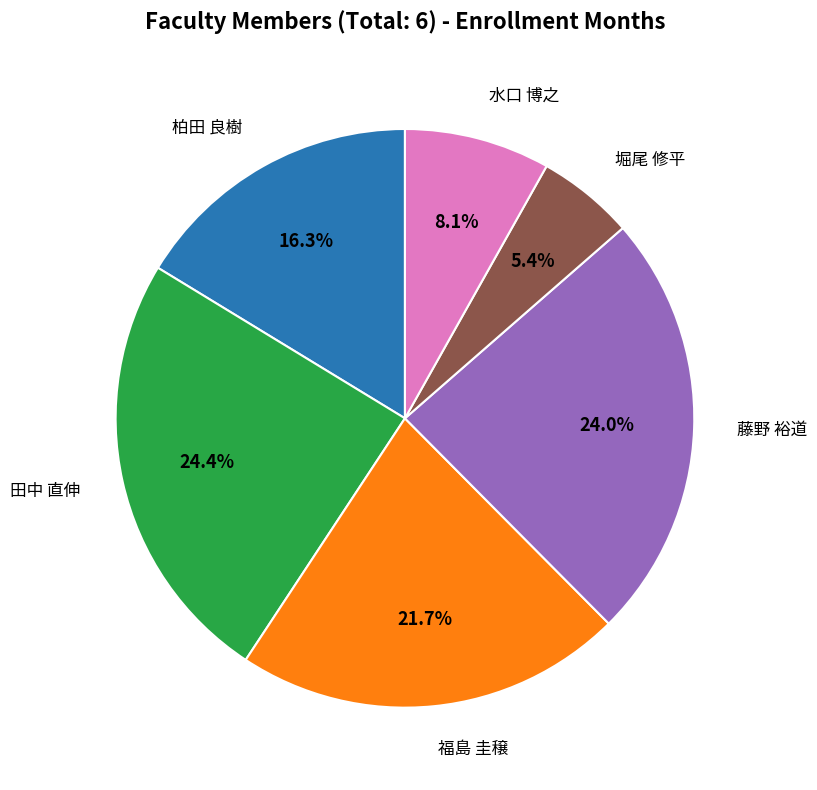

Does any single category account for the majority?

No